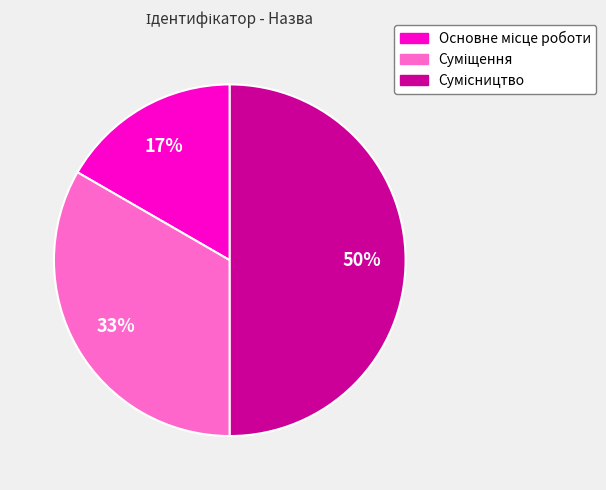

To the nearest percent, what is the difference between the largest and smallest slice percentages?

33%